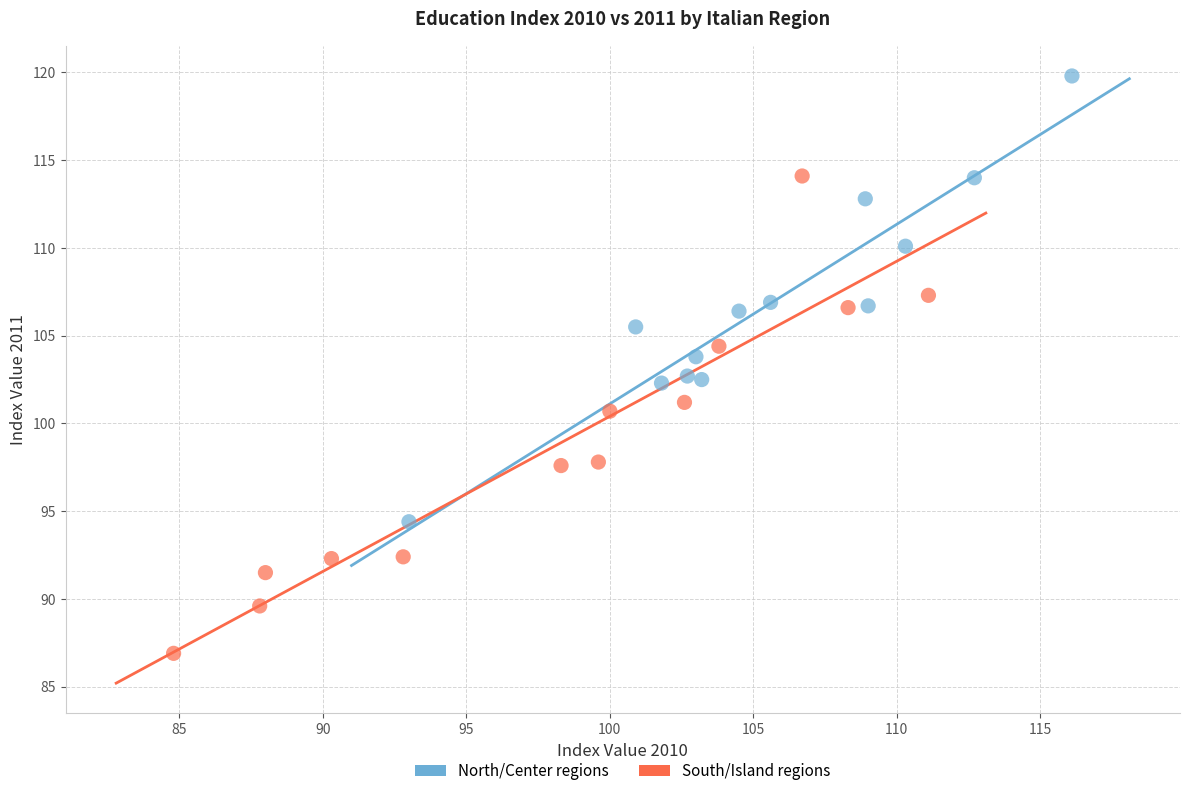

Which series reaches the maximum Y coordinate?

North/Center regions